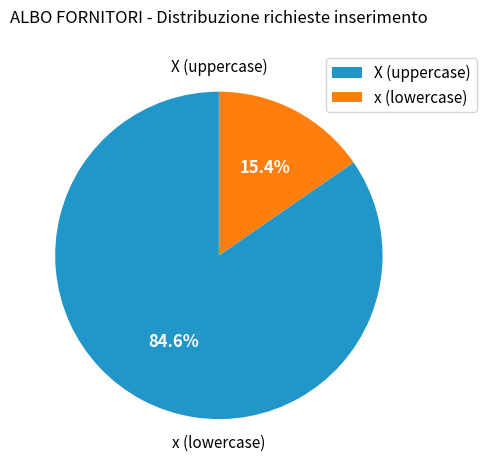

Rank the categories by value from highest to lowest.

X, x